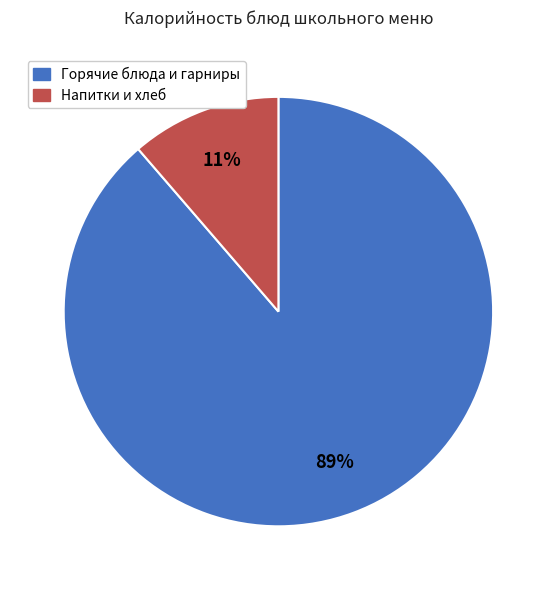

Do Напитки и хлеб and Горячие блюда и гарниры together represent more than half of the pie?

Yes